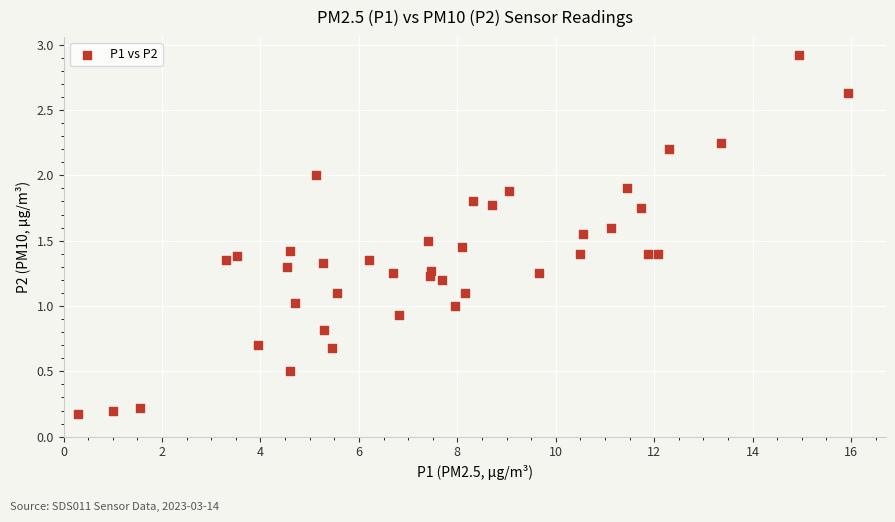

What is the range of X values (max minus min)?

15.6